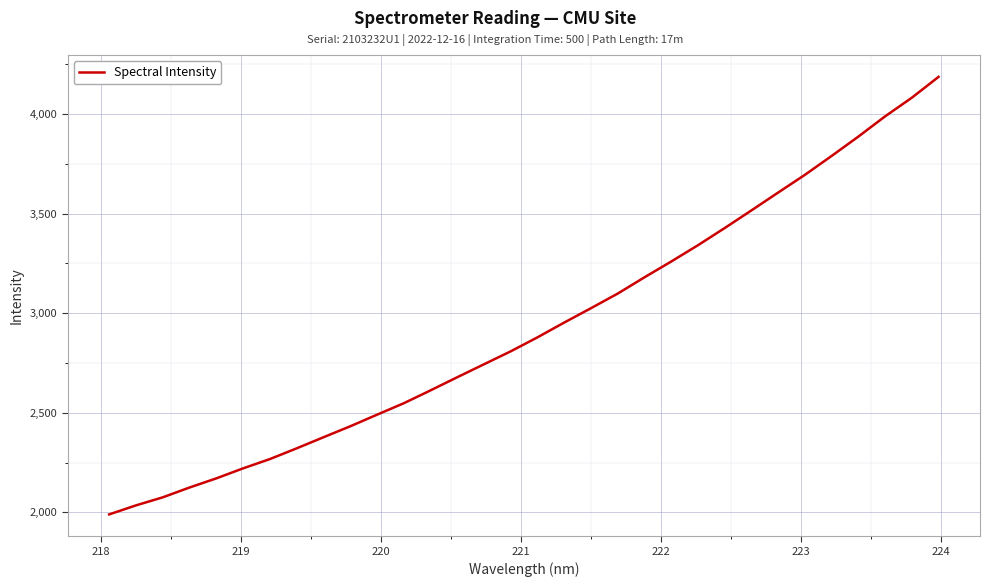

What is the greatest value displayed?

4186.8